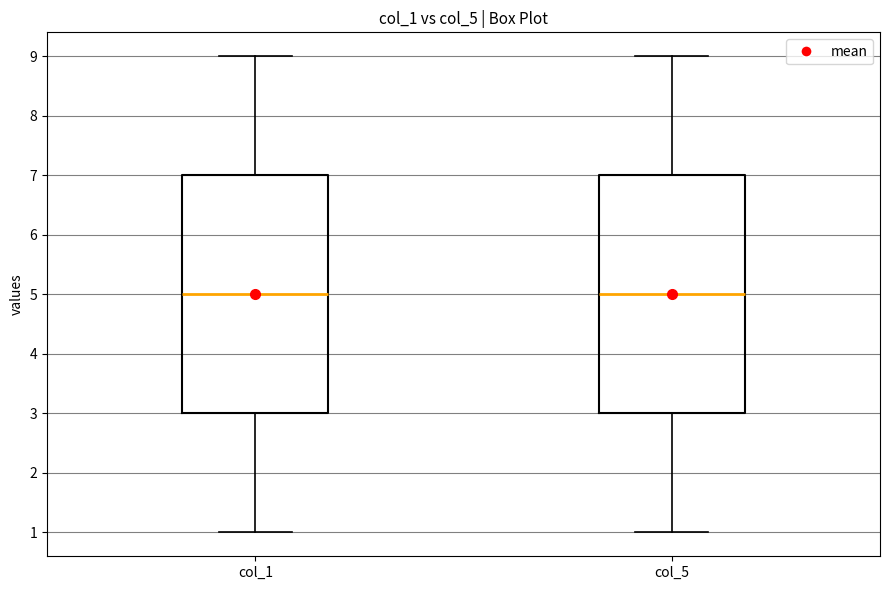

Reading left to right, read every box against the y-axis: the position of its median line, the range the box covers, and the ends of its whiskers. The values are not printed on the chart, so give them approximately, as read against the axis.

col_1: median 5, box 3 to 7, whiskers 1 to 9
col_5: median 5, box 3 to 7, whiskers 1 to 9